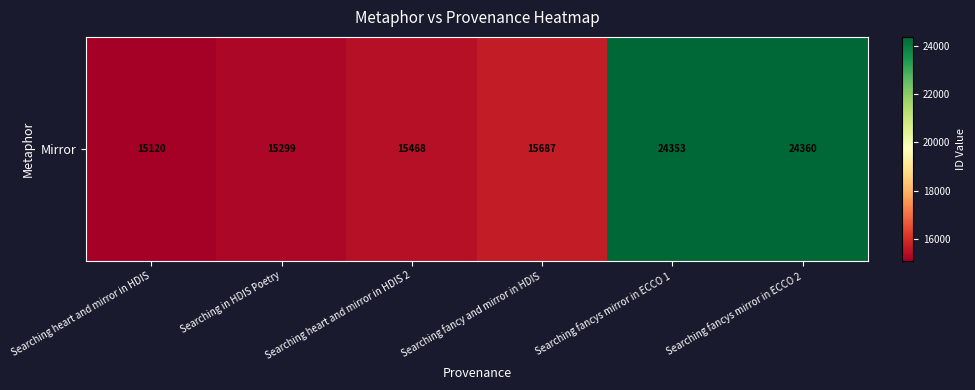

Reading right to left, list all the values displayed in this chart.

24360	24353	15687	15468	15299	15120